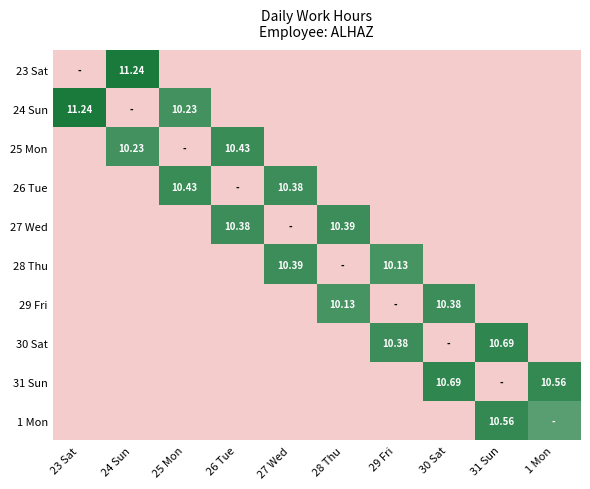

What is the total value across all series at 1 Mon?

20.2